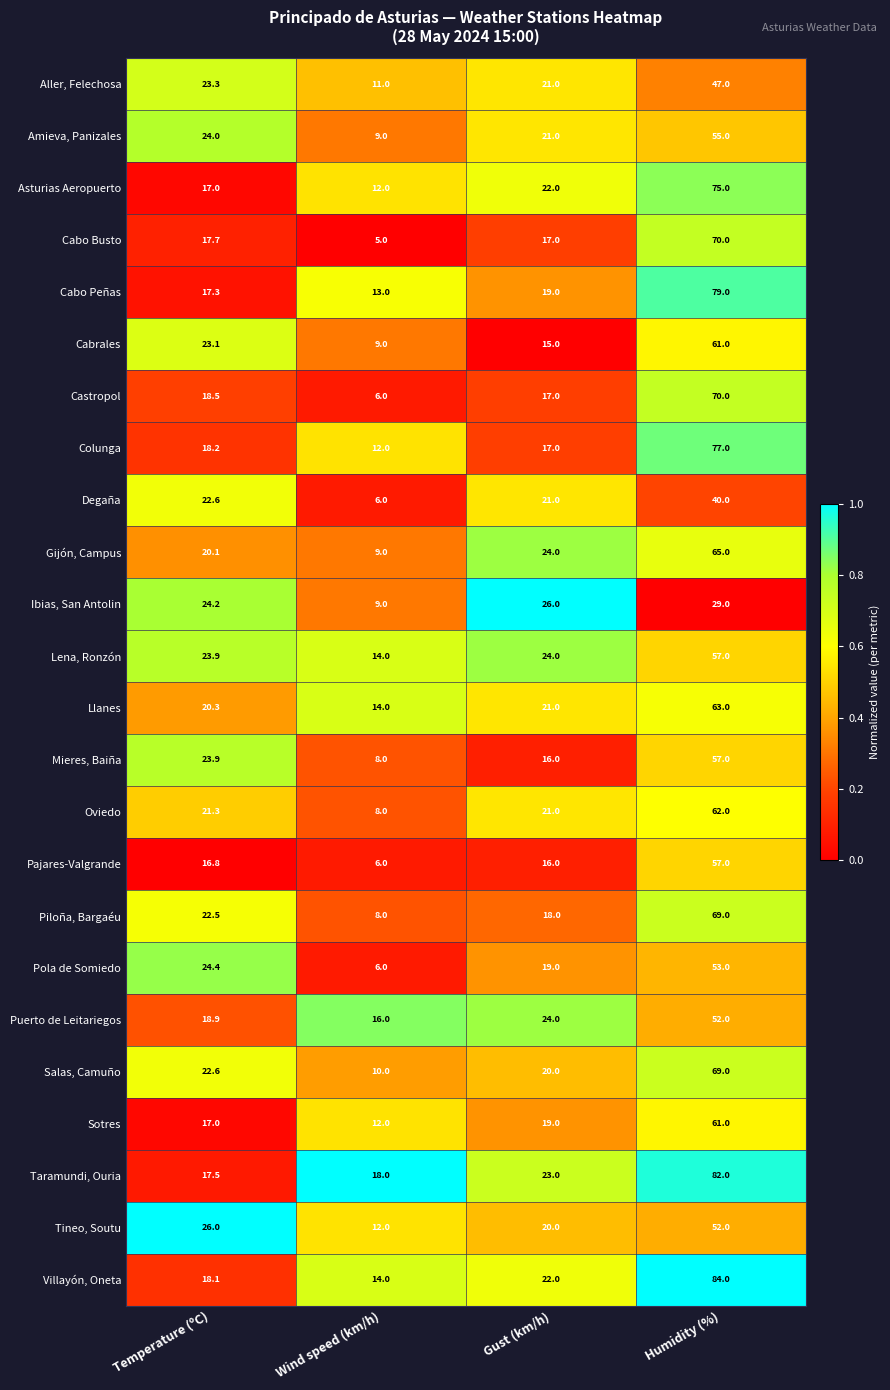

What is the sum of all Cabrales values?

108.1